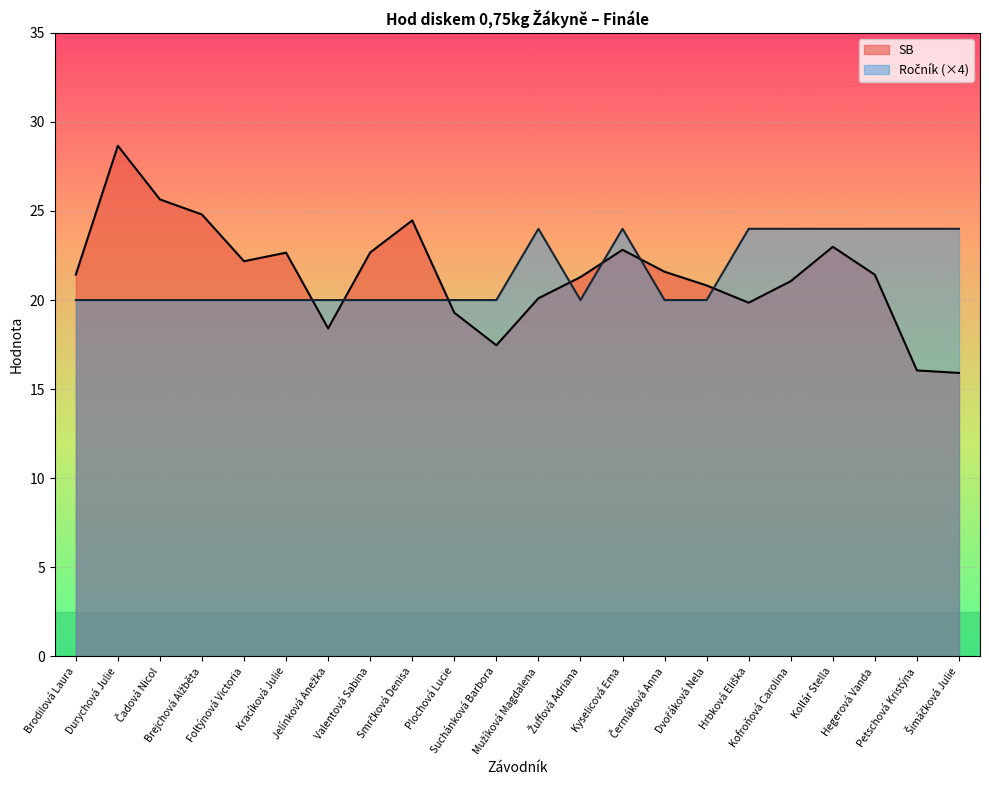

Which label corresponds to the smallest value in the chart?

Šimáčková Julie